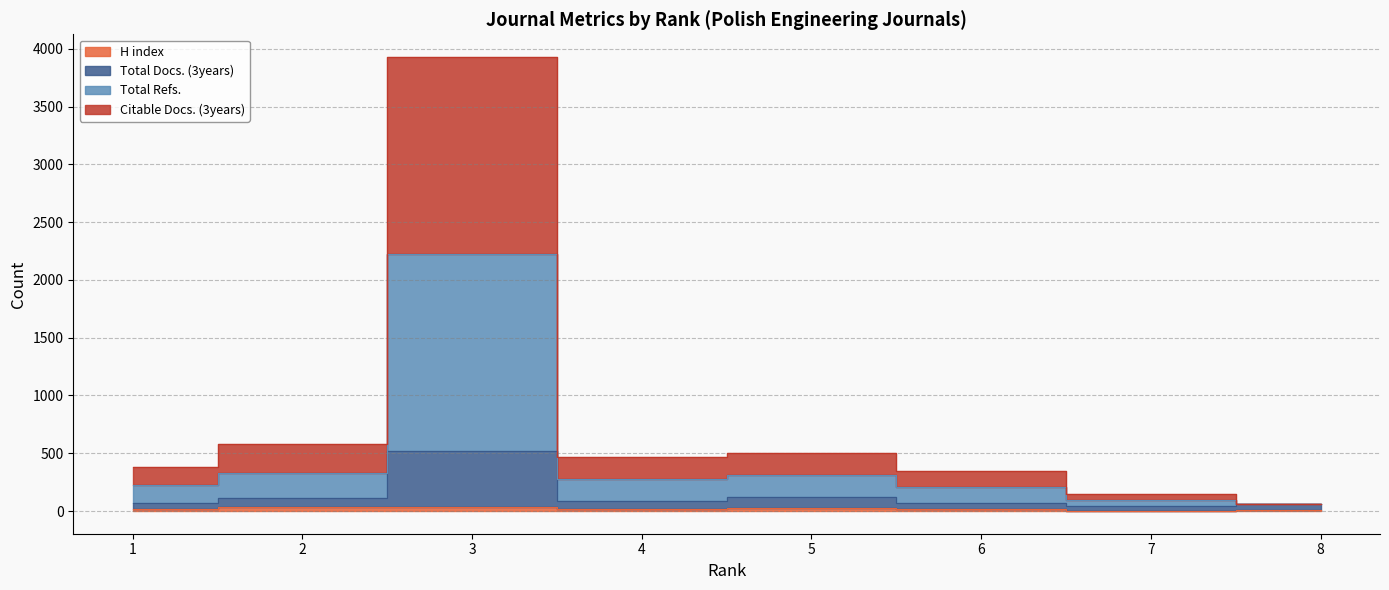

At which label does H index first exceed 21?

2